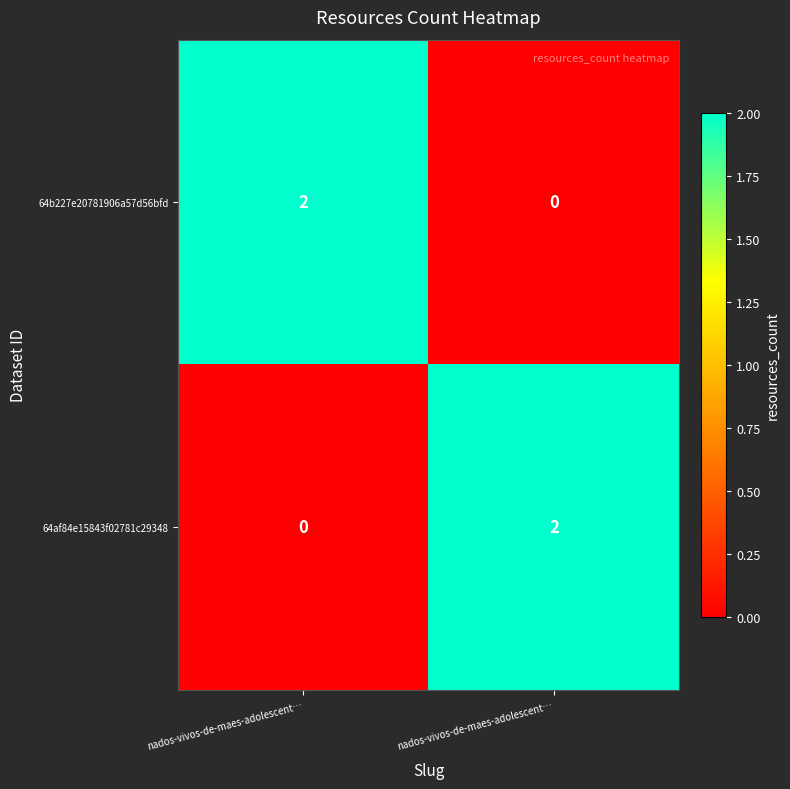

How many series are shown in this chart?

2